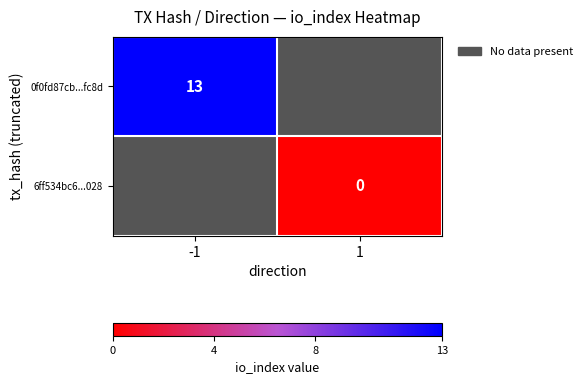

Is it true that 0f0fd87cb...fc8d equals 13 at -1?

True